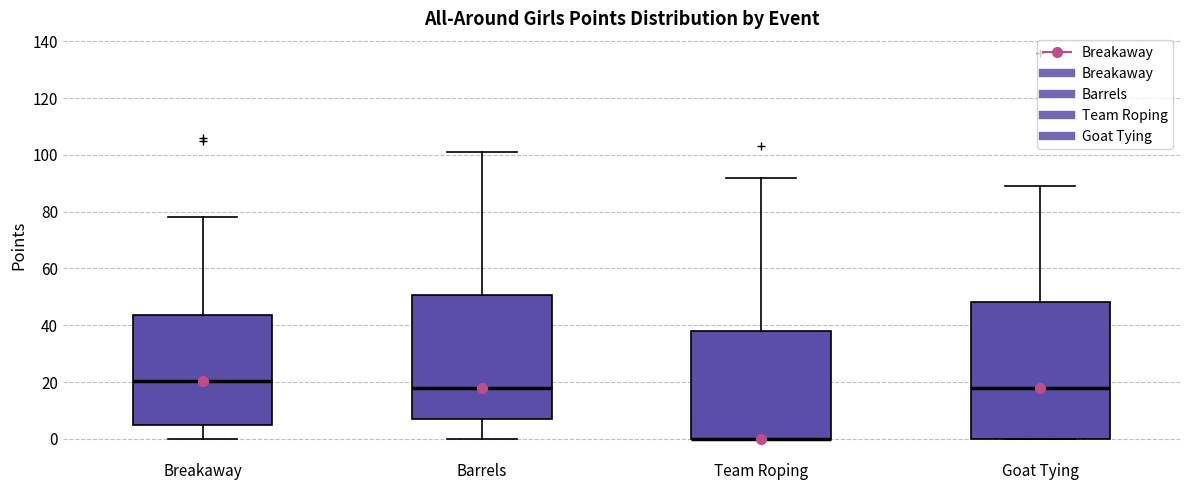

Reading left to right, transcribe this box plot: for each box, give where its median line is, the range the box spans, and where its two whiskers end, as read against the y-axis. The values are not printed on the chart, so give them approximately, as read against the axis.

Breakaway: median 20, box 4 to 44, whiskers 0 to 78
Barrels: median 18, box 8 to 50, whiskers 0 to 102
Team Roping: median 0 (drawn on the box's lower edge), box 0 to 38, whiskers 0 to 92
Goat Tying: median 18, box 0 to 48, whiskers 0 to 90